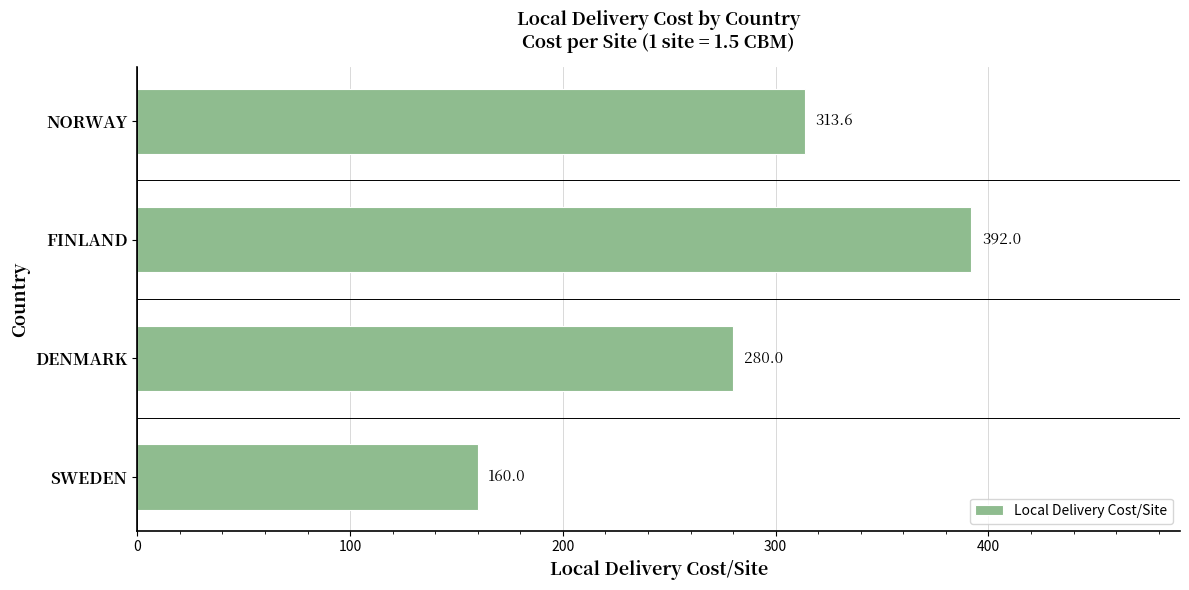

Reading bottom to top, what are all the values shown in this chart?

160.0	280.0	392.0	313.6